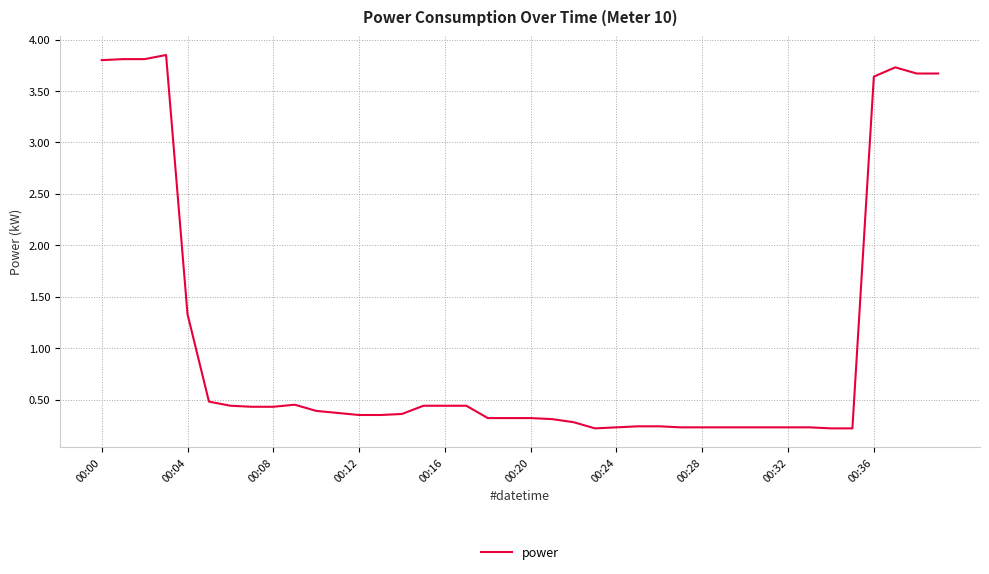

What is the average value?

1.0